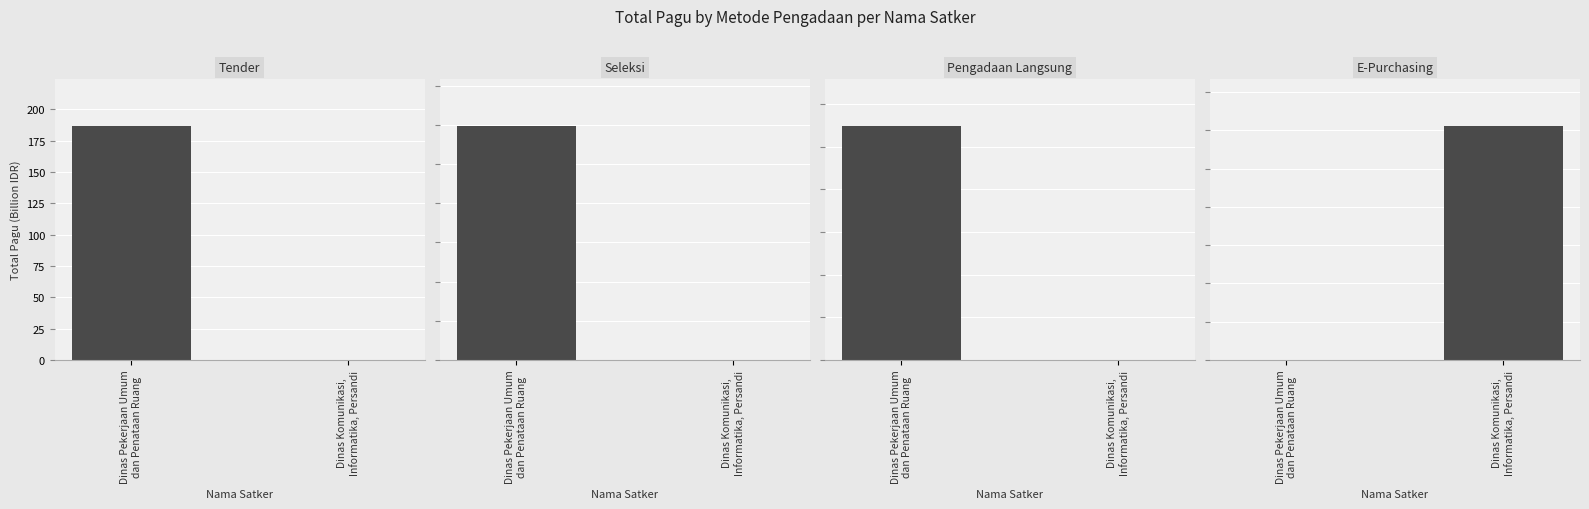

What is the sum of the Tender values at Dinas Komunikasi,
Informatika, Persandi and Dinas Pekerjaan Umum
dan Penataan Ruang?

186.7